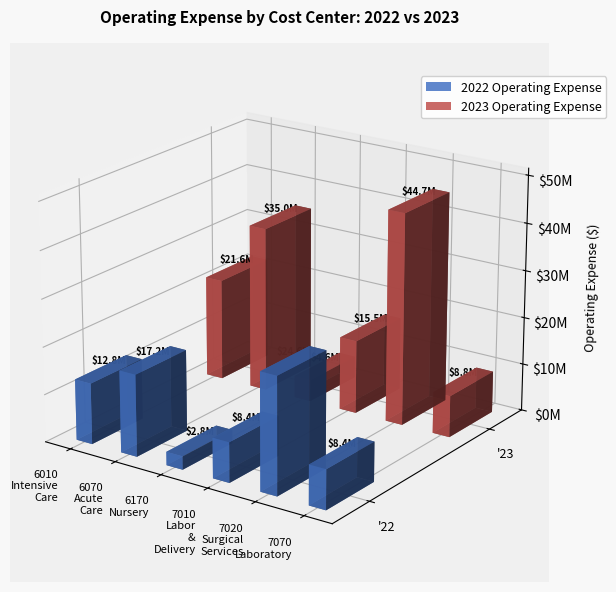

Which series has the largest total across all categories?

2023 Operating Expense